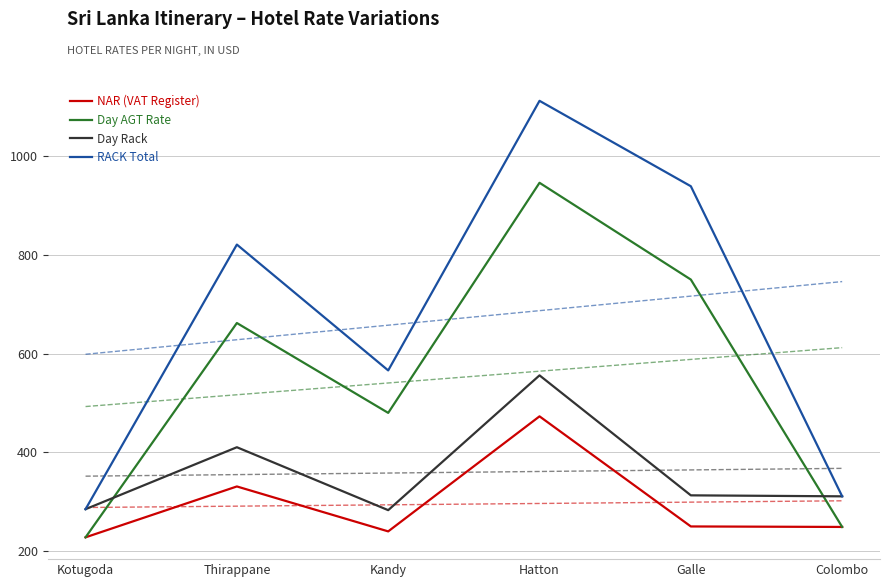

What is the minimum value shown in the chart?

228.0